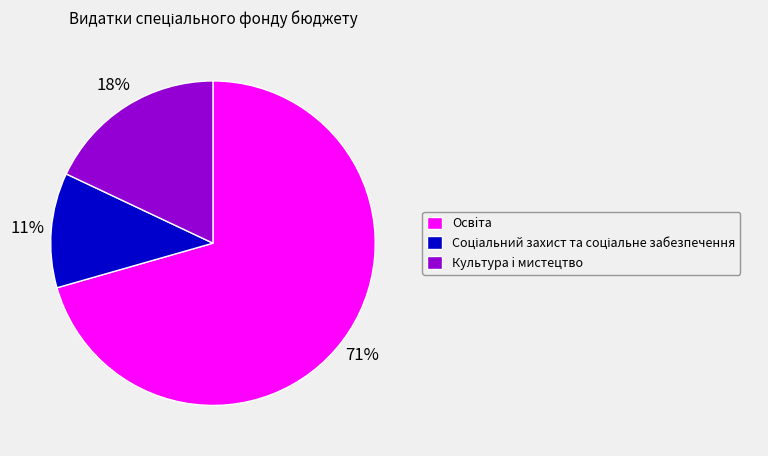

Is there any slice that represents more than half of the pie?

Yes